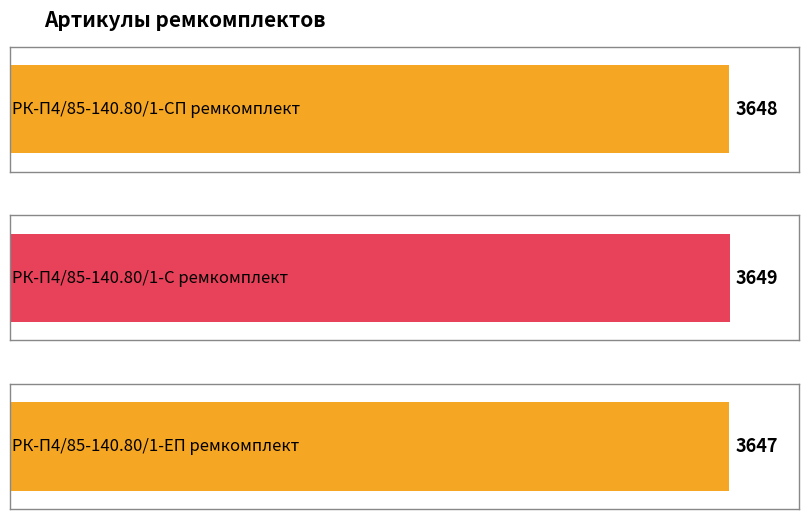

What is the approximate value at РК-П4/85-140.80/1-С ремкомплект?

3649